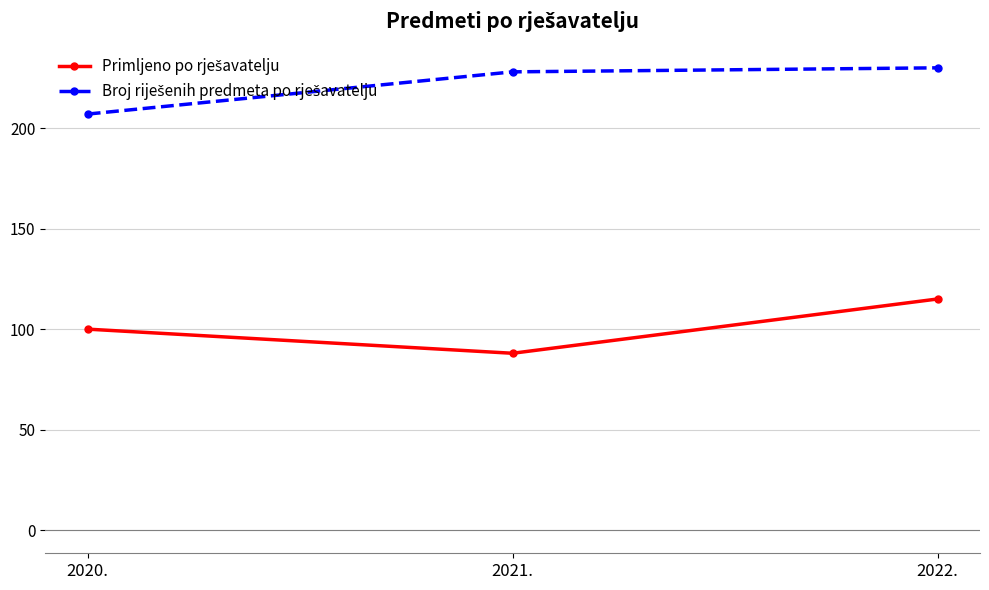

What is the label of the 1st point from the right?

2022.